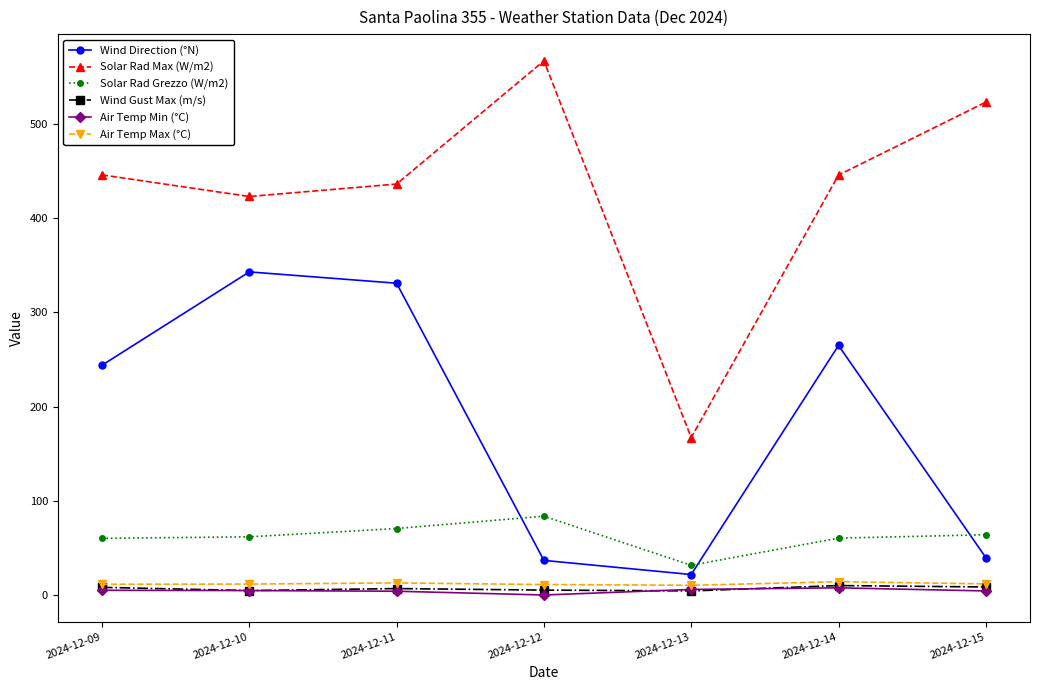

Count the number of categories in the chart.

7